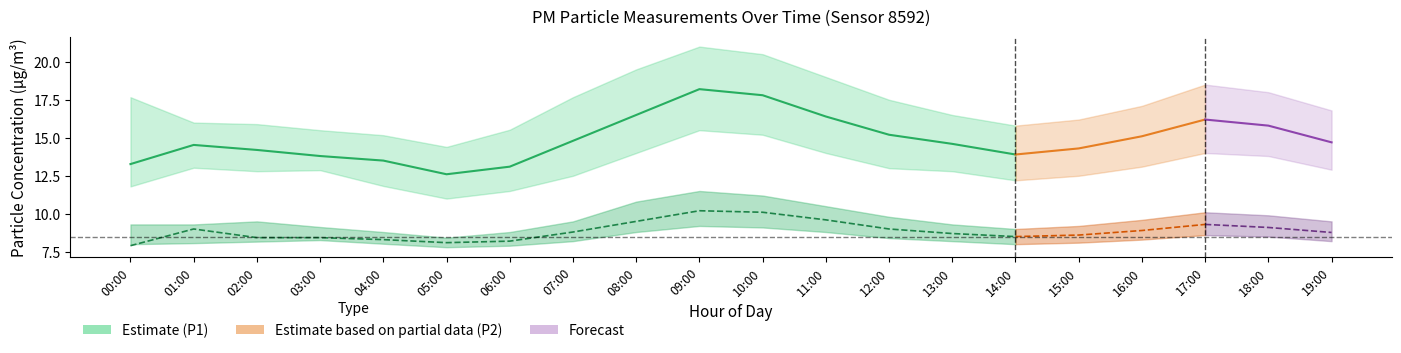

Reading right to left, list all the values displayed in this chart.

13.9	14.6	15.2	16.4	17.8	18.2	16.5	14.8	13.1	12.6	13.5	13.8	14.2	14.5	13.3